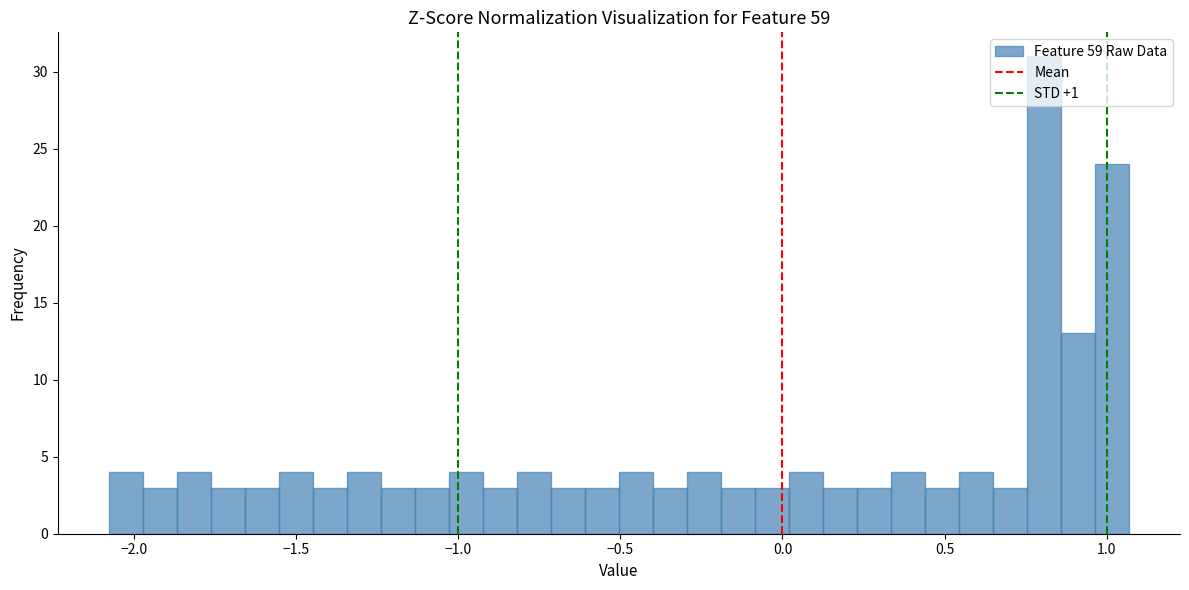

Read against the x-axis, roughly where is the centre of the tallest bar?

0.80